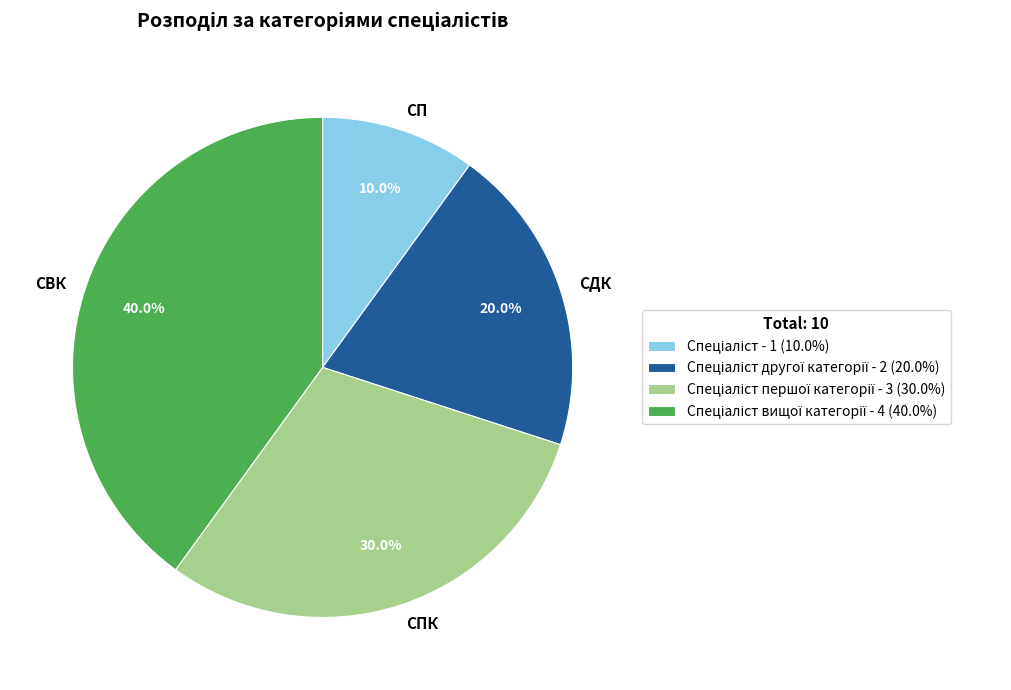

To the nearest percent, what is the difference between the largest and smallest slice percentages?

30%